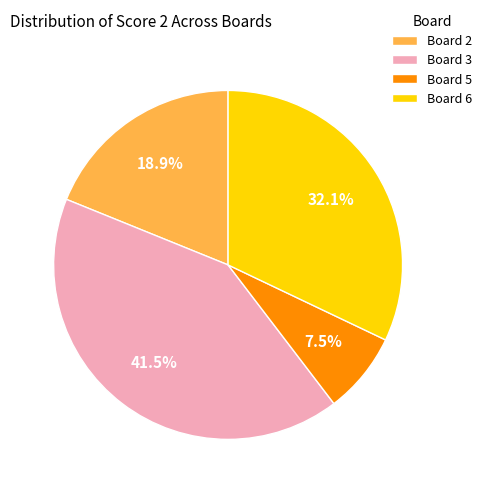

Which slice is the smallest?

Board 5